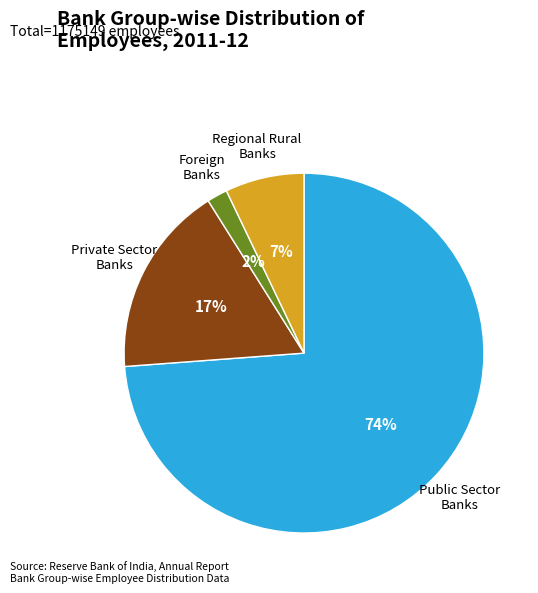

Is there any slice that represents more than half of the pie?

Yes